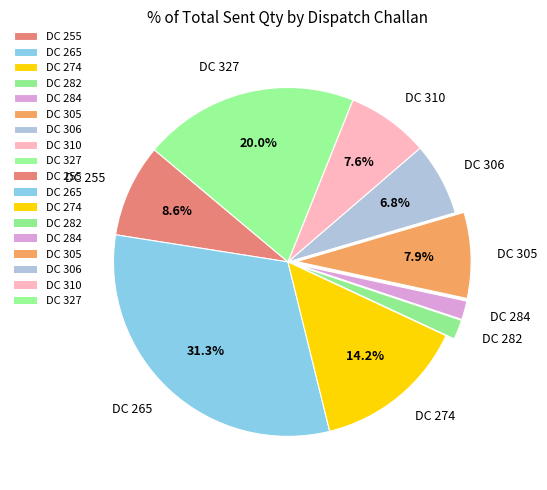

What is the ratio of the value at DC 274 to the value at DC 306?

2.1